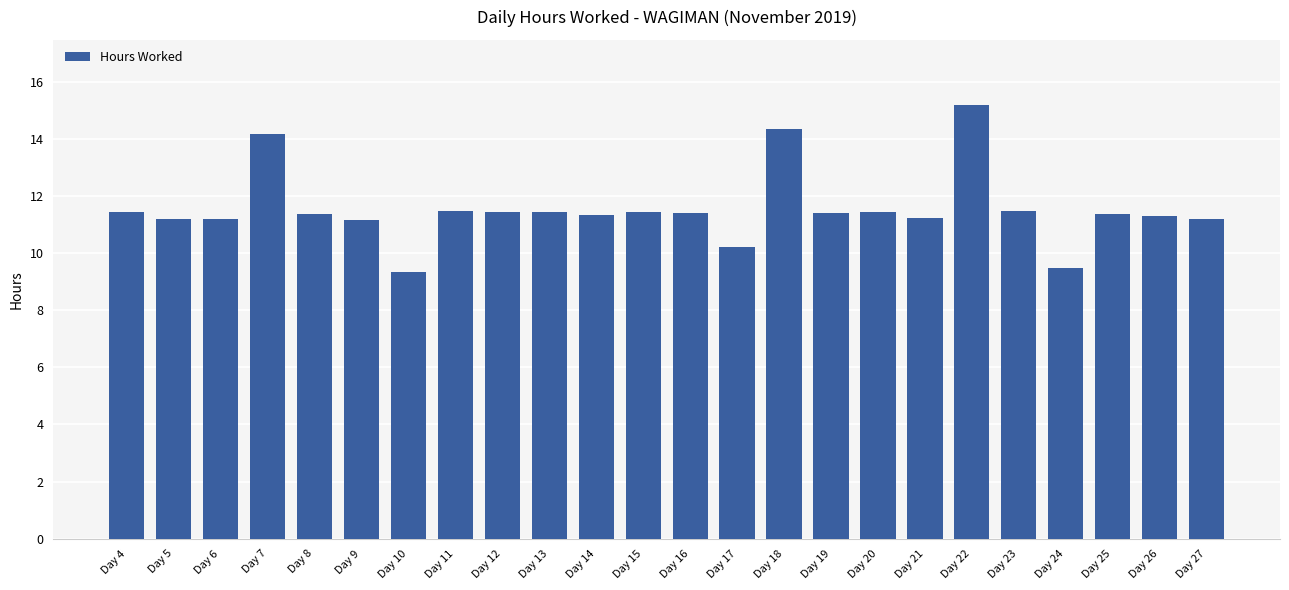

At which category does the chart reach its peak across all series?

Day 22